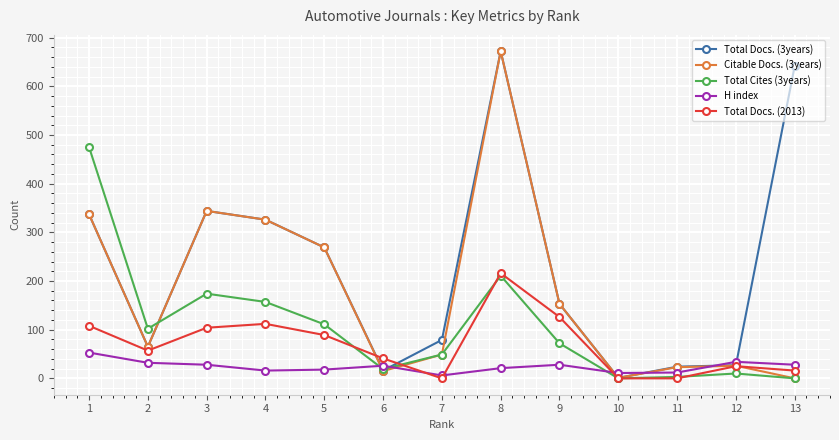

Rank the series by their average value, from highest to lowest.

Total Docs. (3years), Citable Docs. (3years), Total Cites (3years), Total Docs. (2013), H index